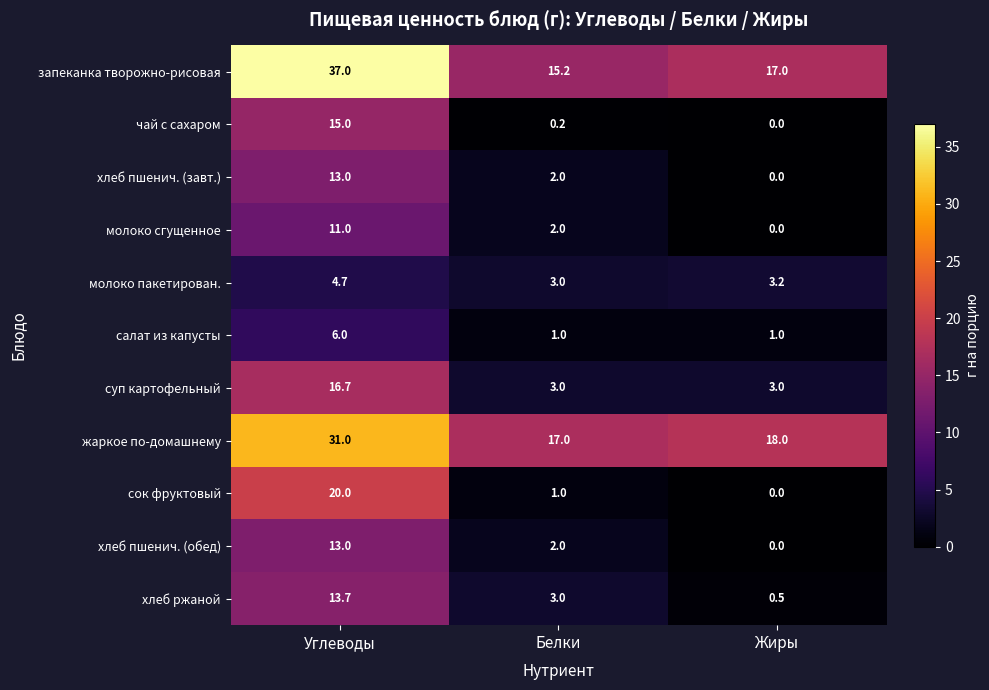

Which category has the lowest value in the запеканка творожно-рисовая series?

Белки